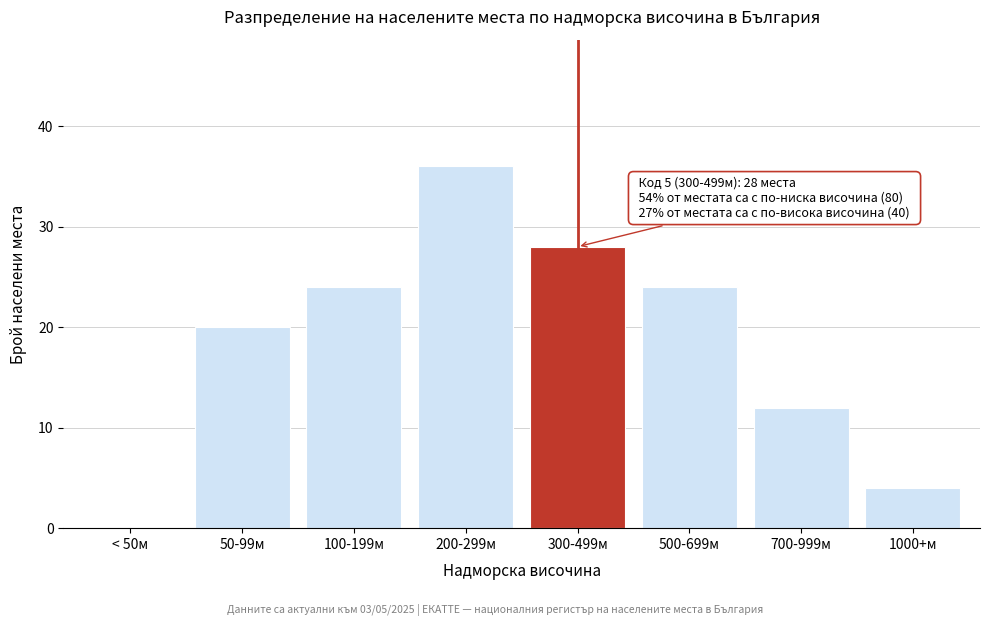

Reading left to right, what are all the values shown in this chart?

< 50м=0	50-99м=20	100-199м=24	200-299м=36	300-499м=28	500-699м=24	700-999м=12	1000+м=4